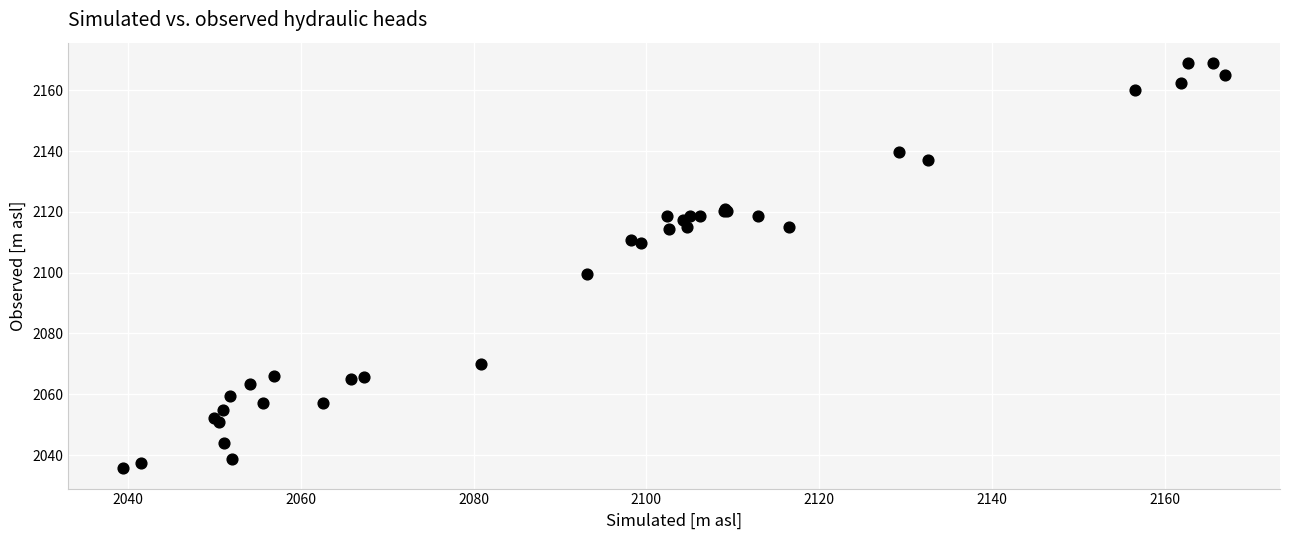

What Y value in the scatter plot is closest to 2102?

2099.6